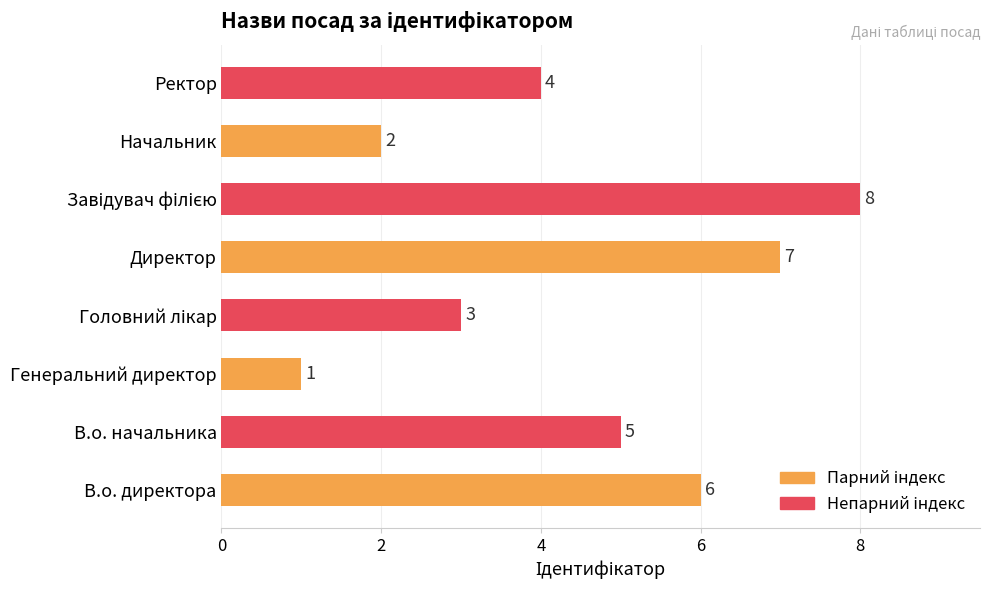

The value at Ректор is 6. True or false?

False